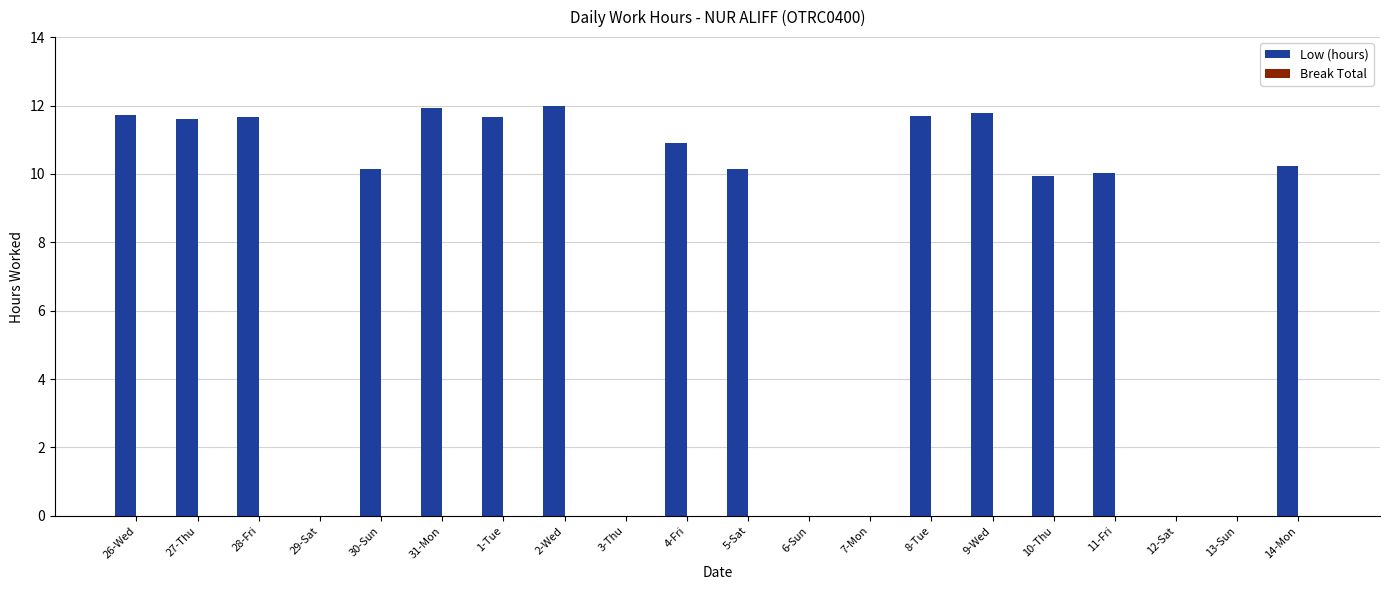

The value at 13-Sun is -4.9. True or false?

False